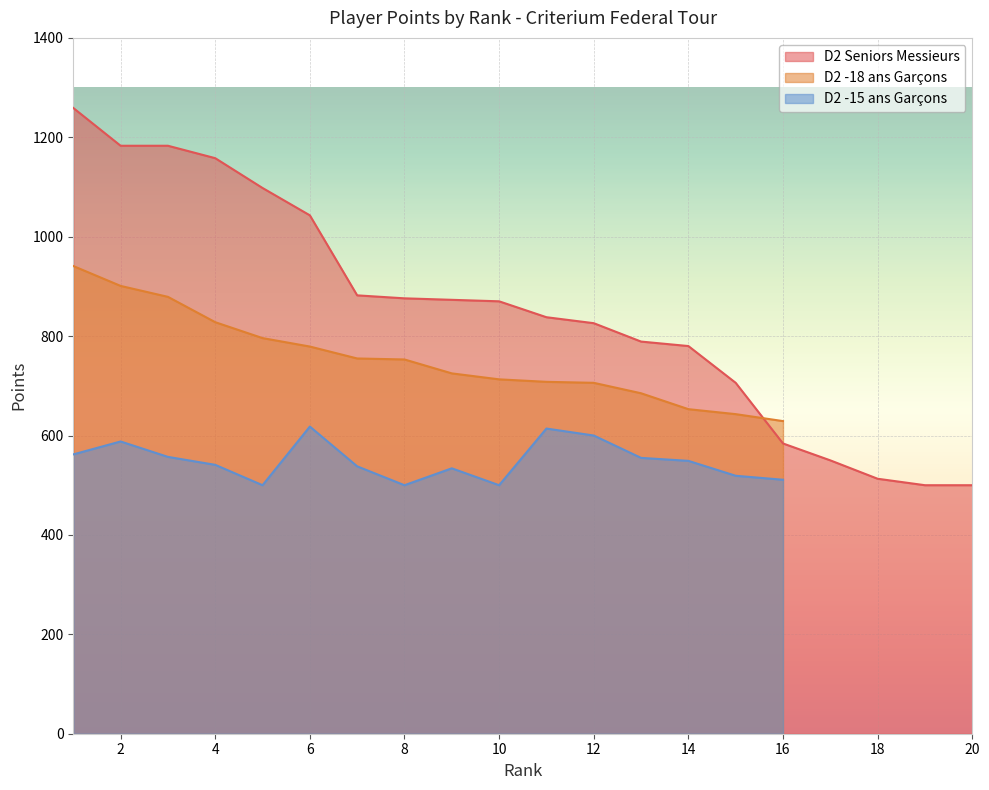

The value of D2 -18 ans Garçons at 1 is 420. True or false?

False